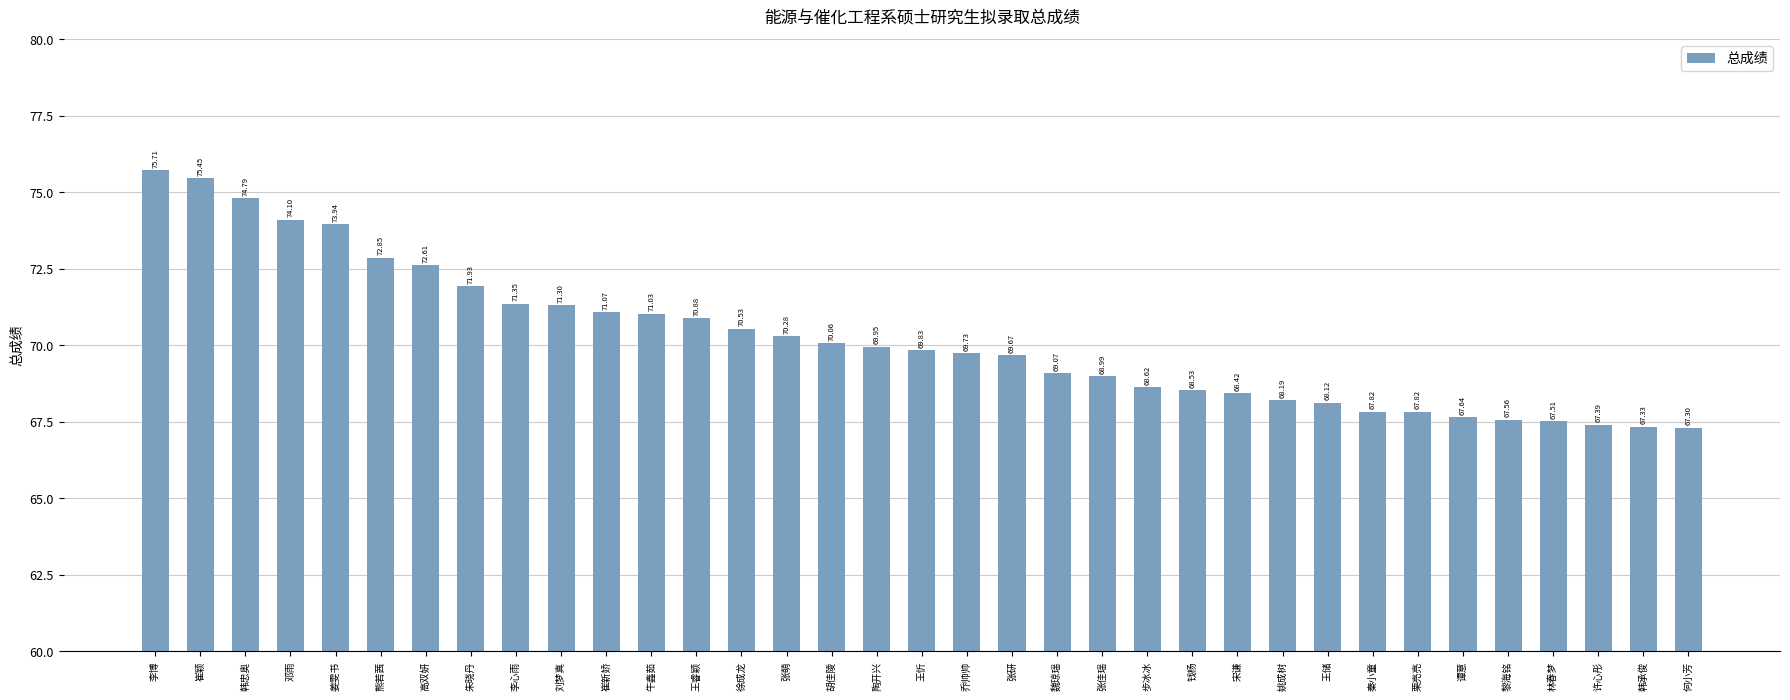

Does the chart contain any negative values?

No